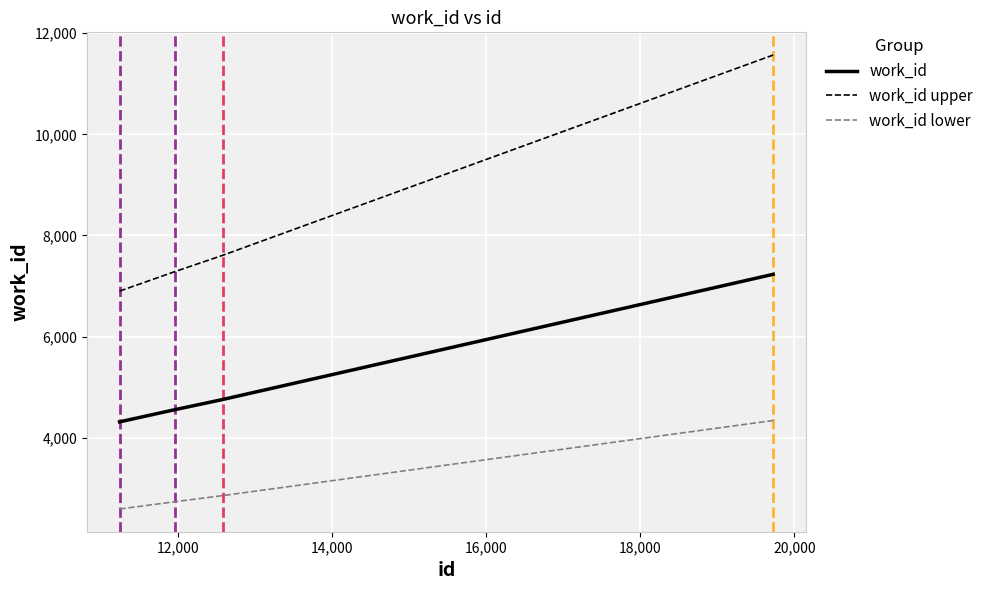

List the series in order of their overall mean, lowest first.

work_id lower, work_id, work_id upper